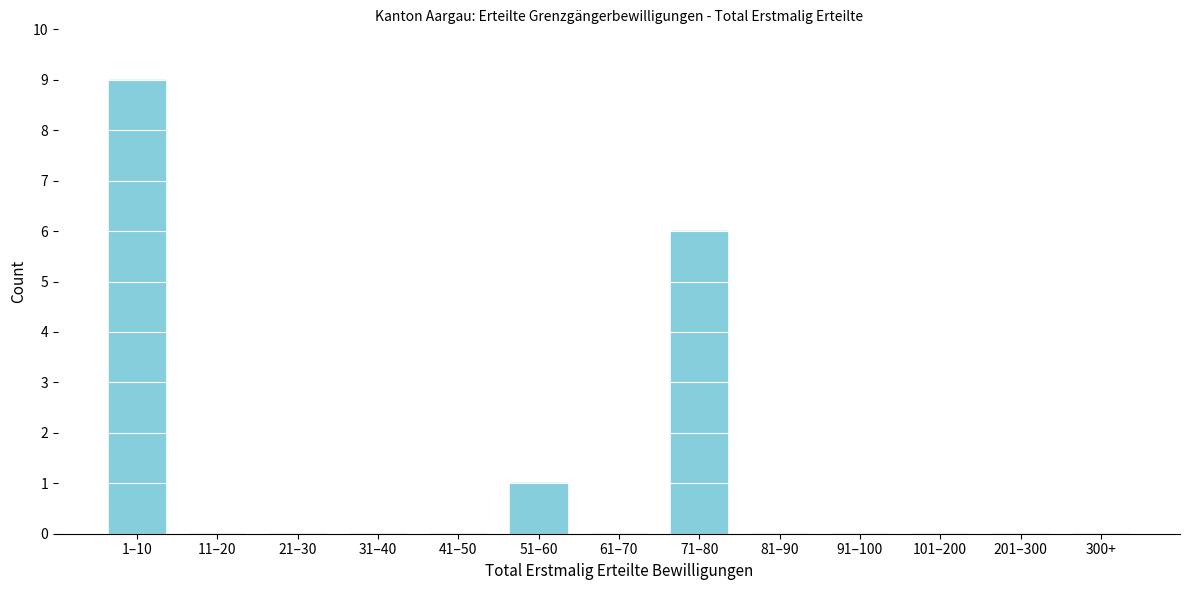

Reading right to left, extract all data points from this chart.

300+=0	201–300=0	101–200=0	91–100=0	81–90=0	71–80=6	61–70=0	51–60=1	41–50=0	31–40=0	21–30=0	11–20=0	1–10=9